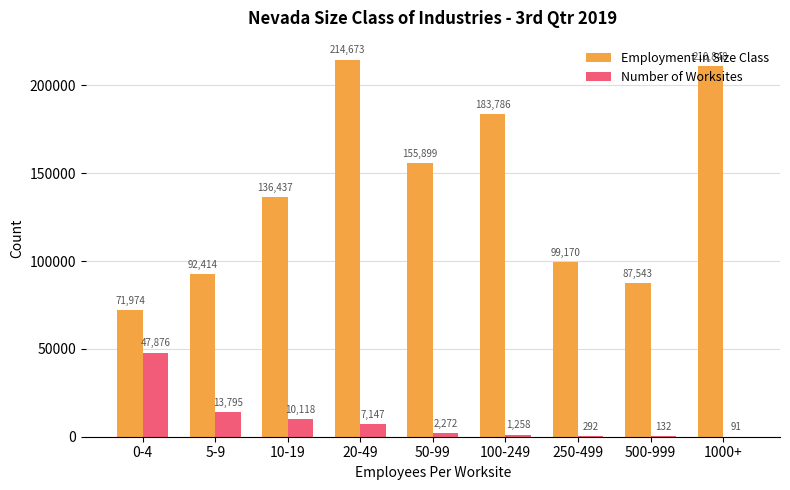

Reading left to right, transcribe all the data shown in this chart.

Employment in Size Class: 0-4=71974	5-9=92414	10-19=136437	20-49=214673	50-99=155899	100-249=183786	250-499=99170	500-999=87543	1000+=210848
Number of Worksites: 0-4=47876	5-9=13795	10-19=10118	20-49=7147	50-99=2272	100-249=1258	250-499=292	500-999=132	1000+=91